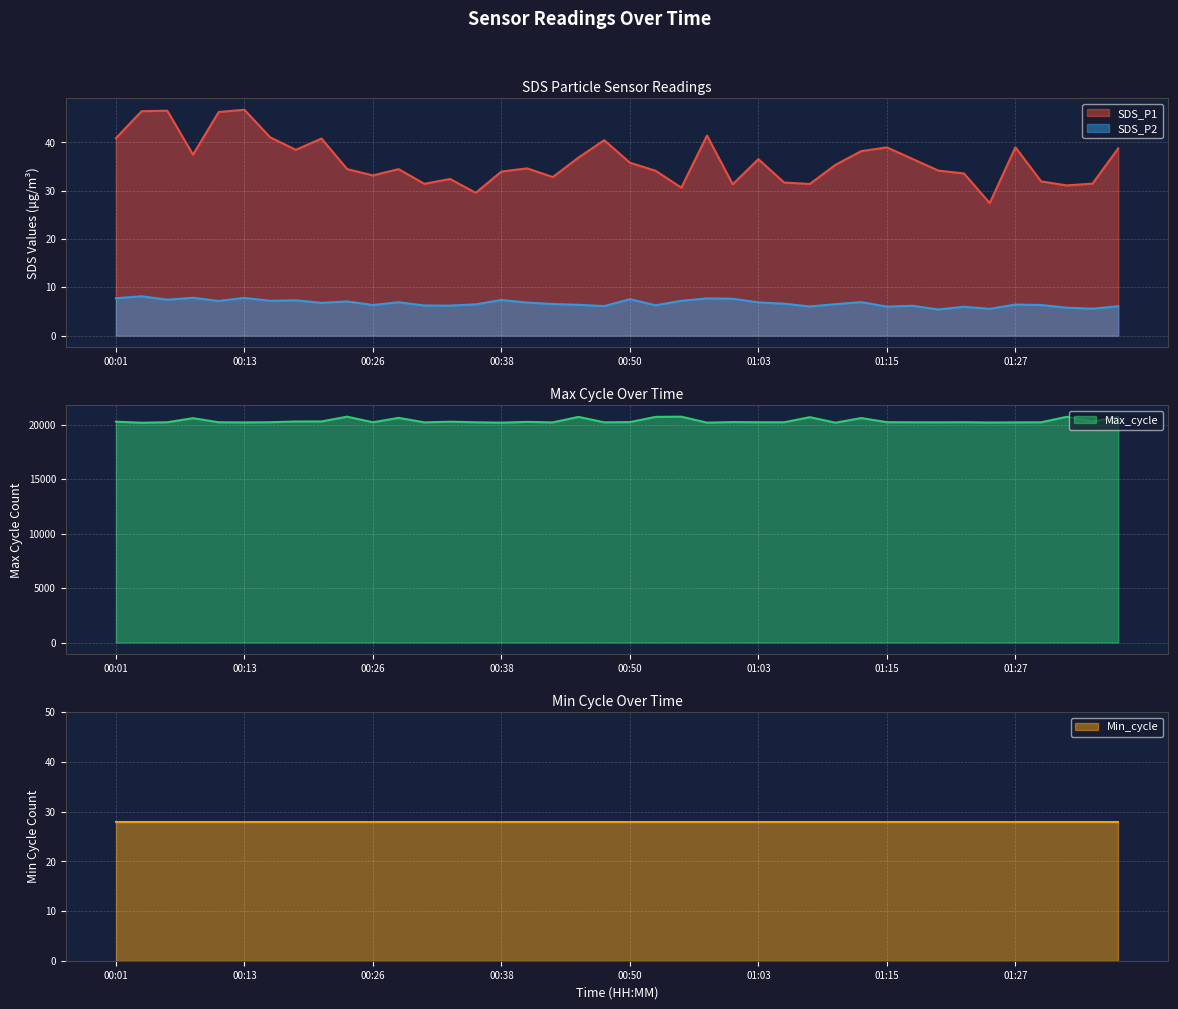

True or false: SDS_P2 and SDS_P1 cross at least once.

False